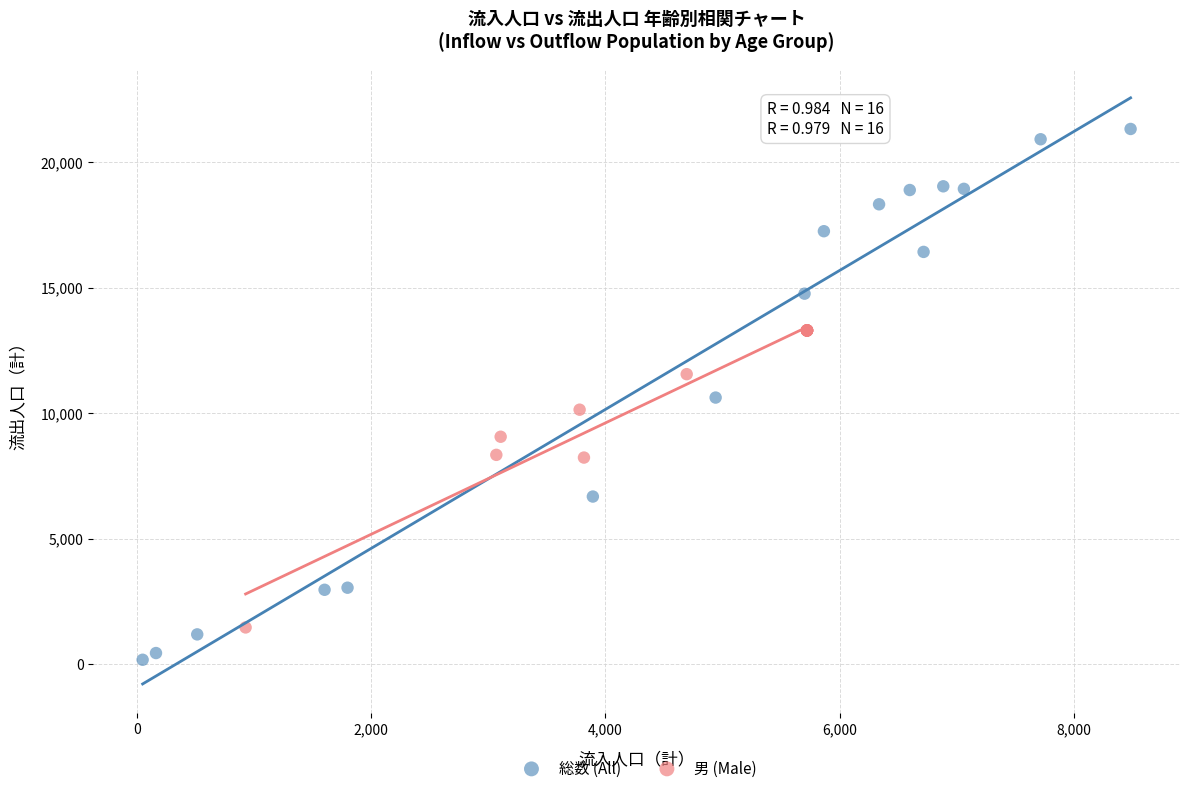

Which series reaches the maximum Y coordinate?

総数 (All)